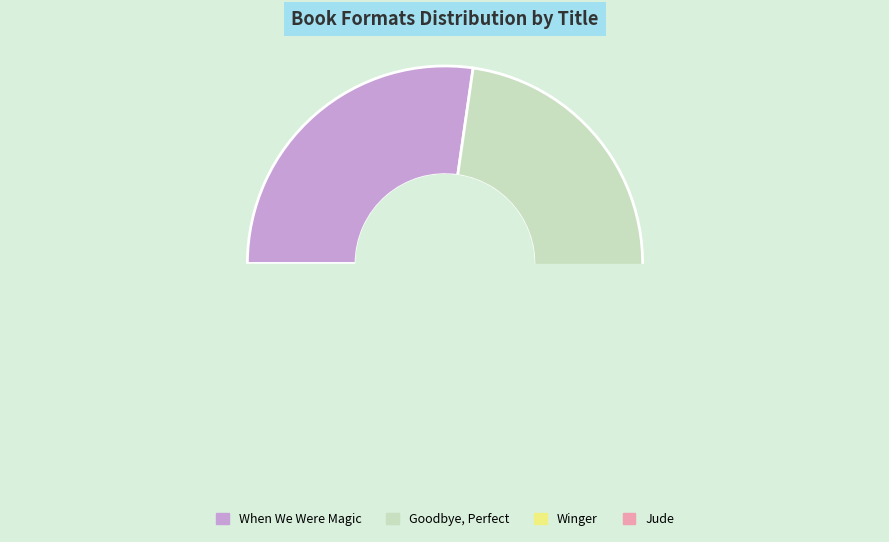

Rank the categories by value from highest to lowest.

When We Were Magic, Goodbye, Perfect, Winger, Jude